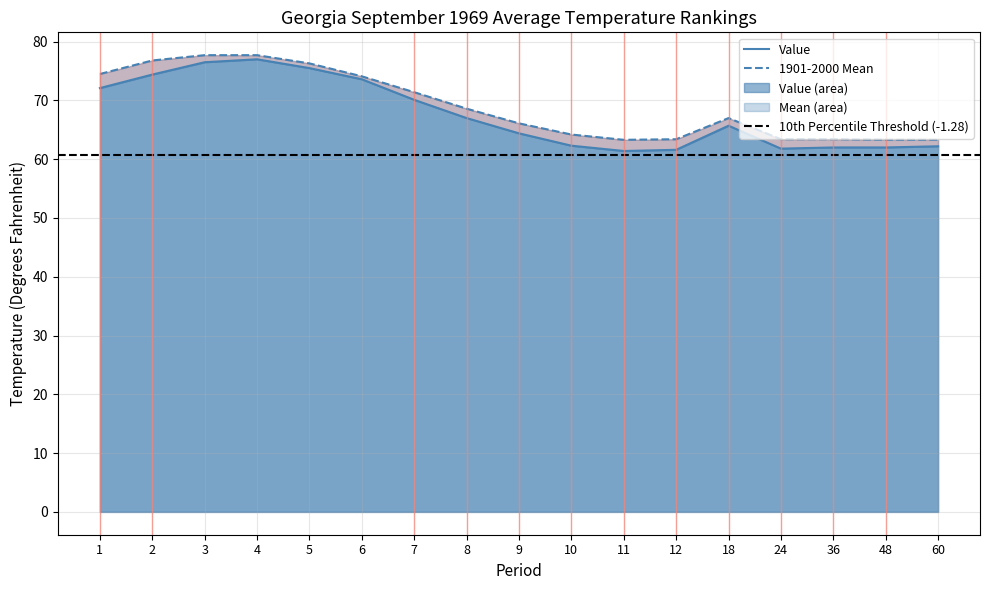

How many distinct data groups are displayed?

2